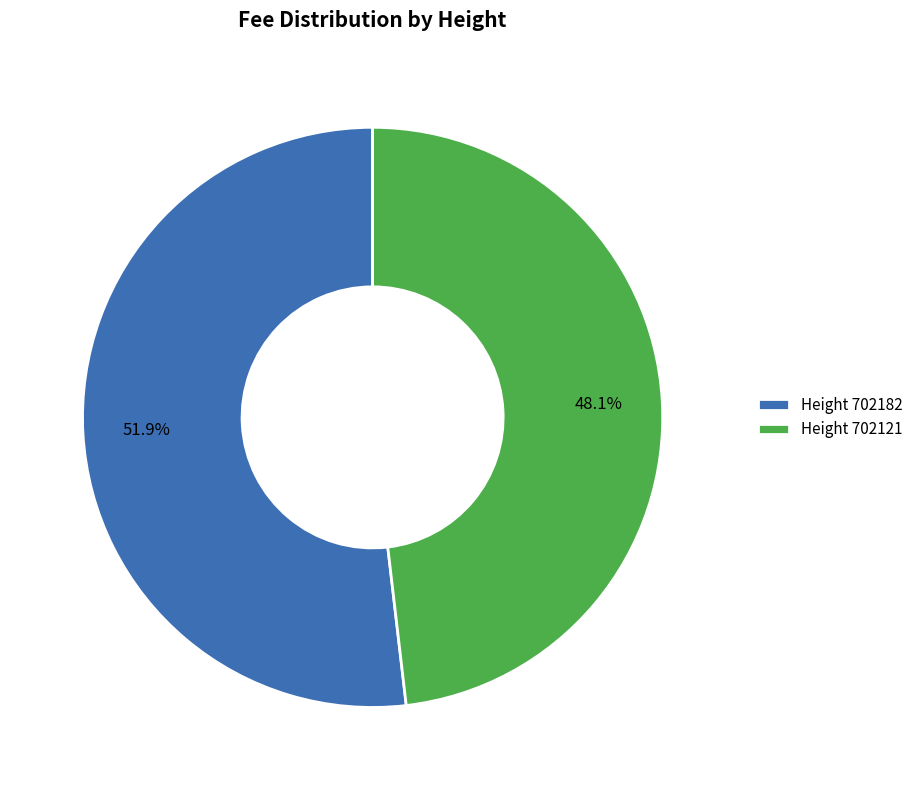

Do Height 702182 and Height 702121 together represent more than half of the pie?

Yes